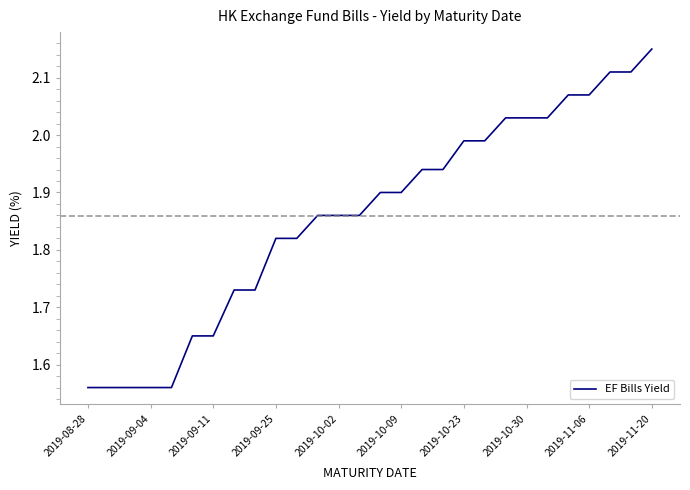

How many lines are shown in the chart?

1